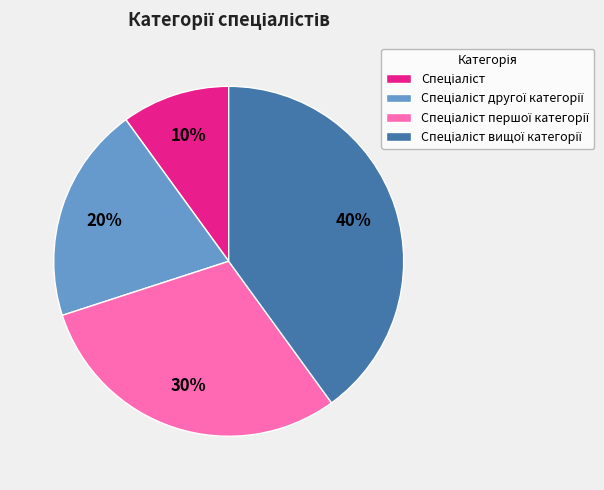

To the nearest percent, what is the average slice percentage?

25%